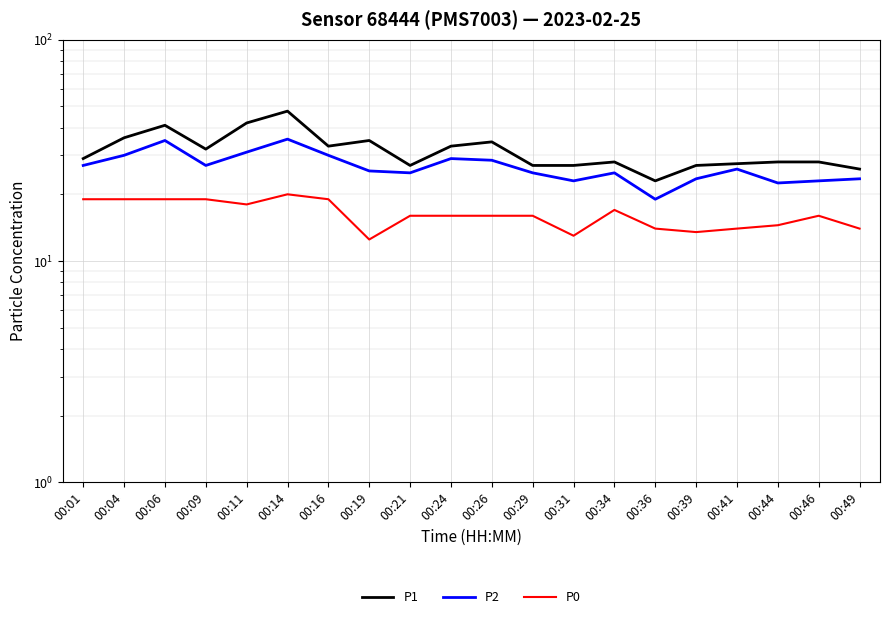

At 00:09, list the series in order from smallest to largest.

P0, P2, P1